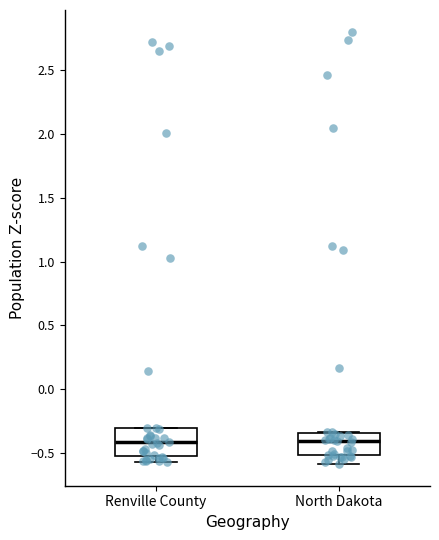

Where is the lower edge of the box for North Dakota on the y-axis? The values are not printed on the chart, so give them approximately, as read against the axis.

-0.50